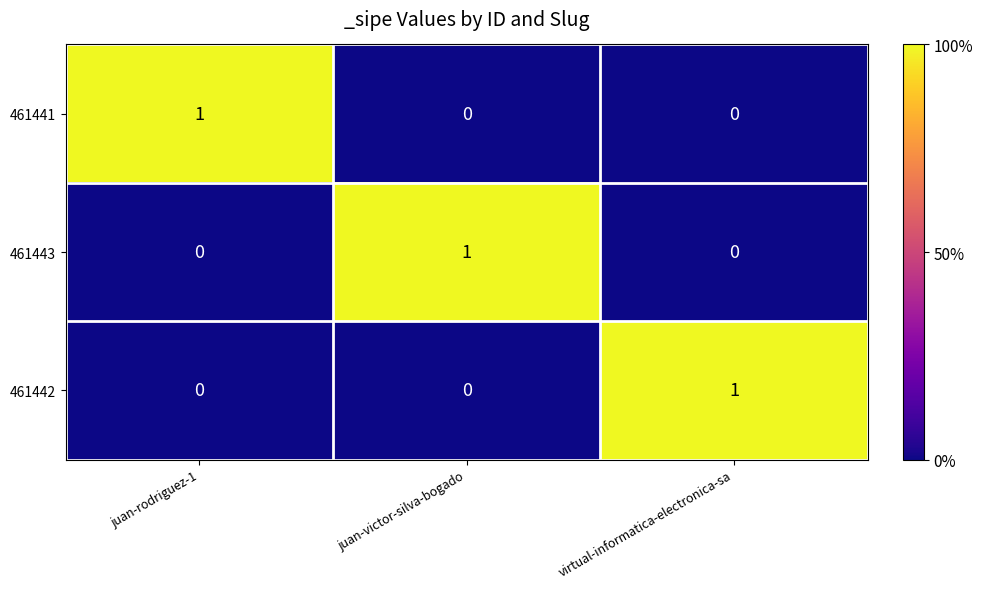

What is the difference between the highest and lowest values at juan-rodriguez-1?

1